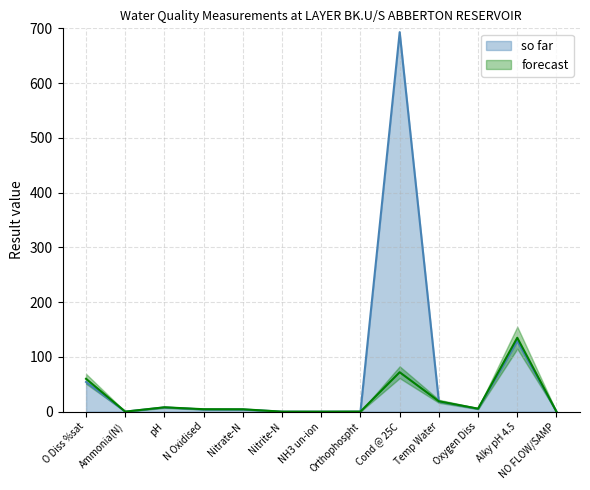

At which label is so far closest to 346?

Alky pH 4.5